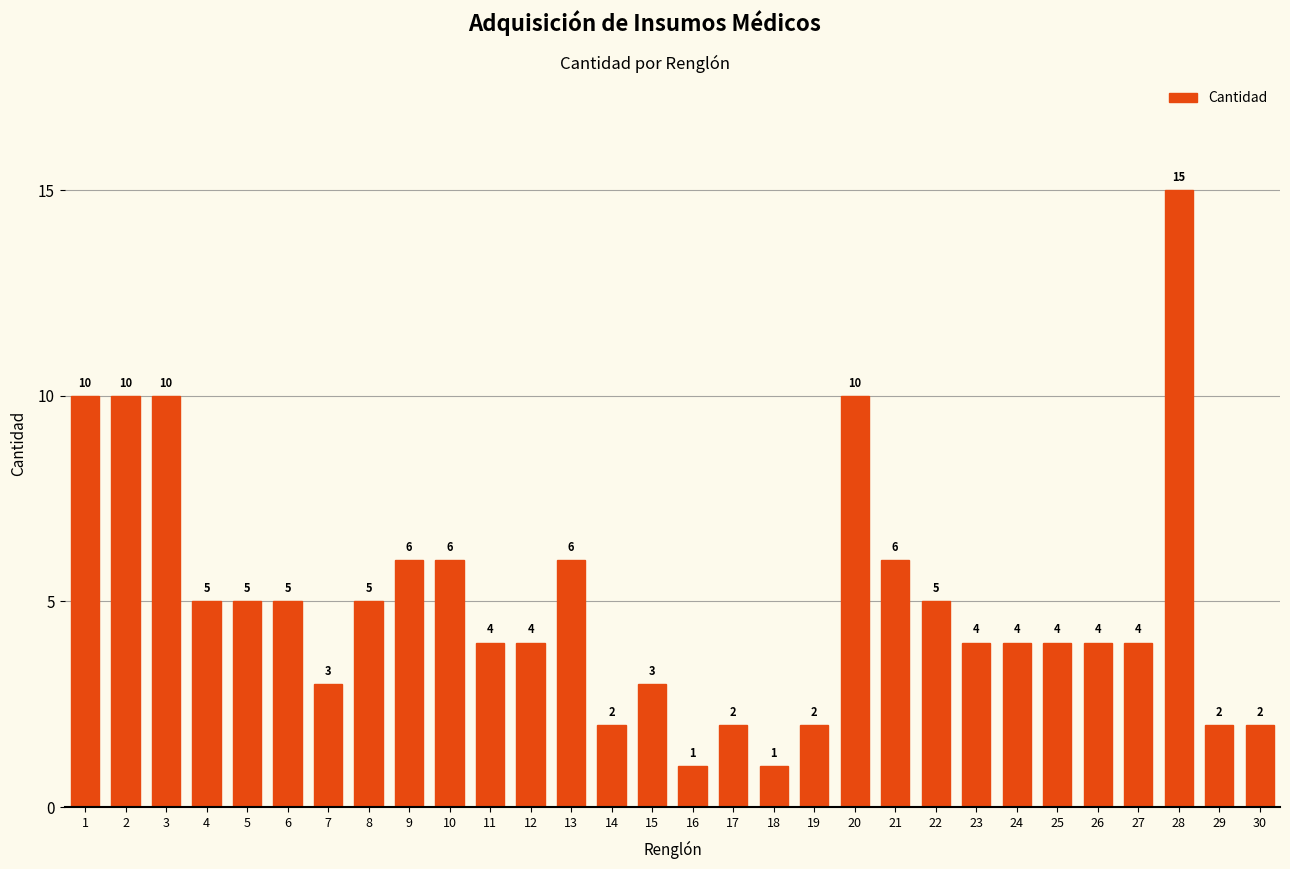

The value at 26 is 4. True or false?

True